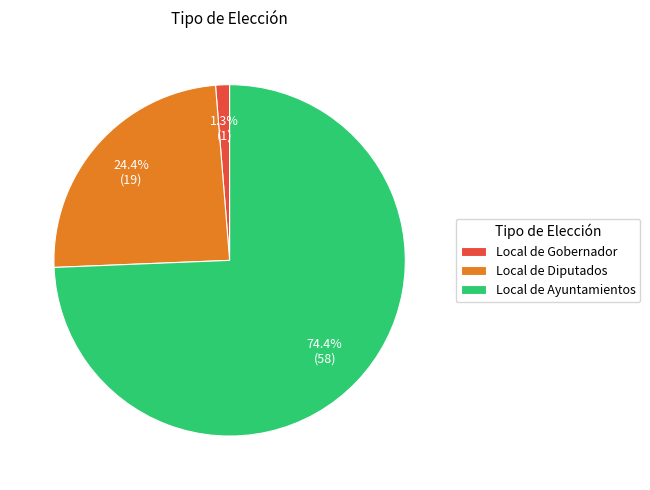

Rank the categories by value from lowest to highest.

Local de Gobernador, Local de Diputados, Local de Ayuntamientos